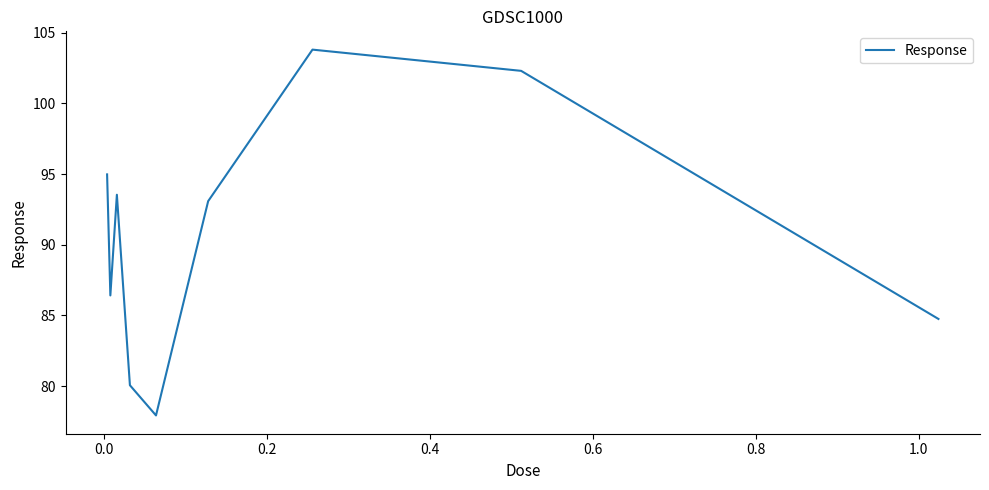

What is the difference between the maximum and minimum values?

25.9